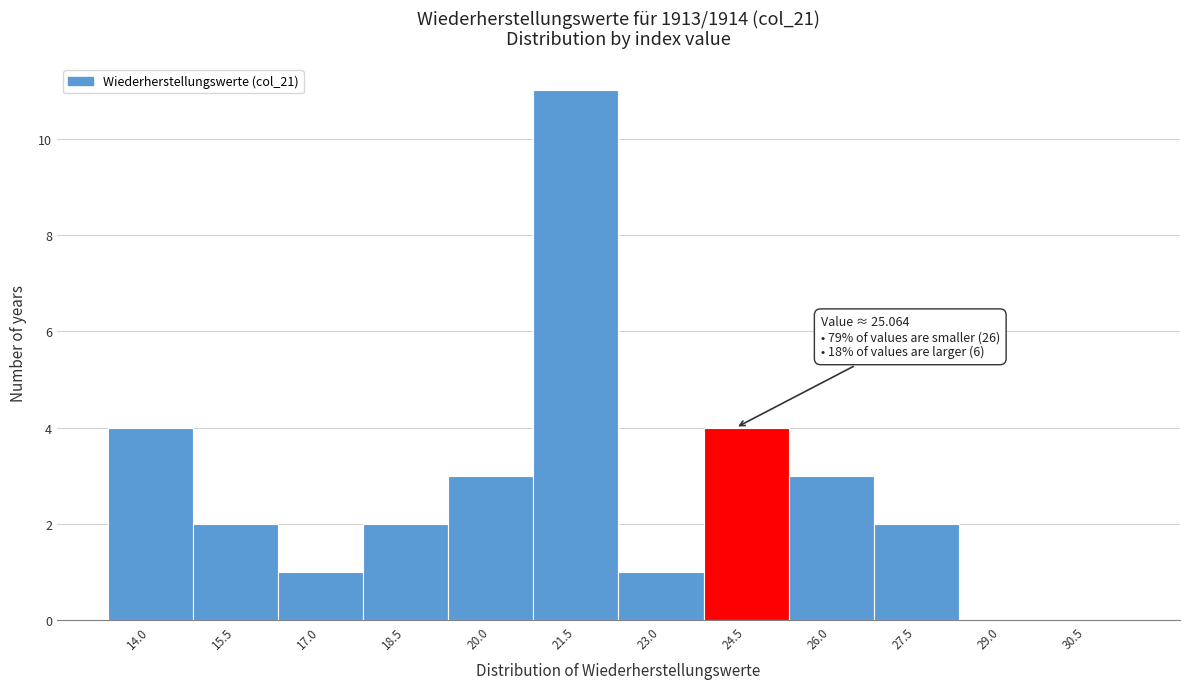

Reading right to left, list all the values displayed in this chart.

30.5=0	29.0=0	27.5=2	26.0=3	24.5=4	23.0=1	21.5=11	20.0=3	18.5=2	17.0=1	15.5=2	14.0=4